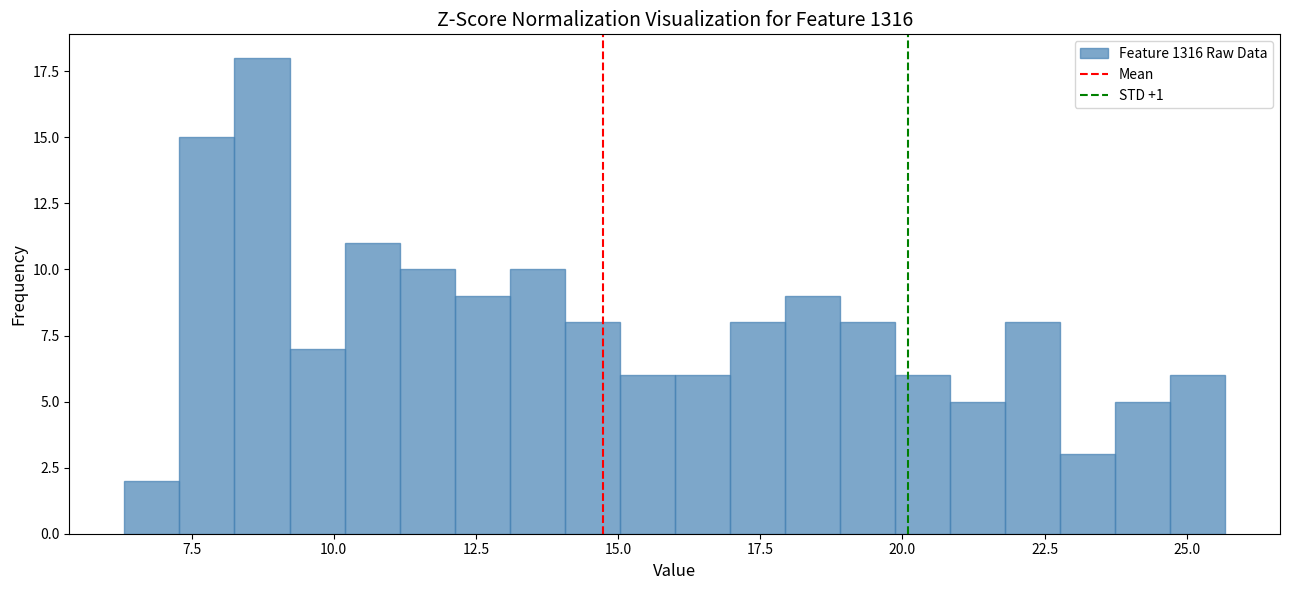

Around what value on the x-axis is the tallest bar? Give the approximate position of its centre, as read against the axis.

8.5